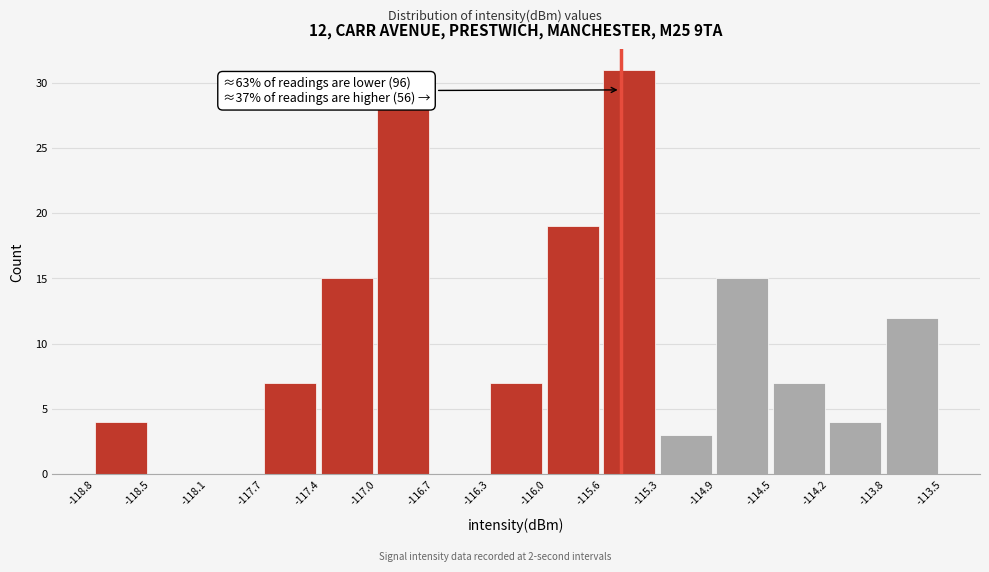

Over which range of the x-axis is the bar tallest?

-115.6 to -115.3